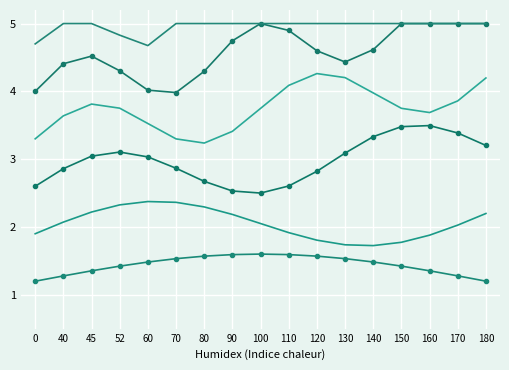

Is it true that col_2 equals 2.5 at 52?

False